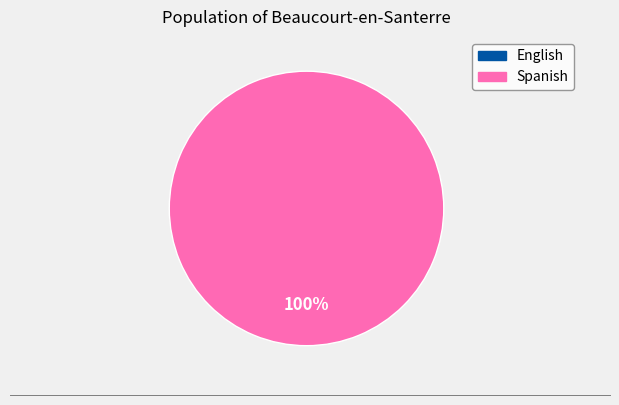

Which category has the smallest portion of the pie?

English